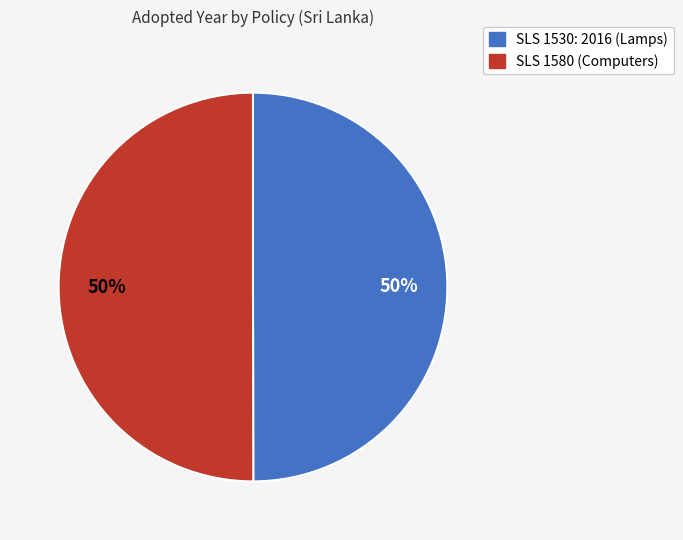

What percentage is the SLS 1580 (Computers) slice, to the nearest percent?

50%